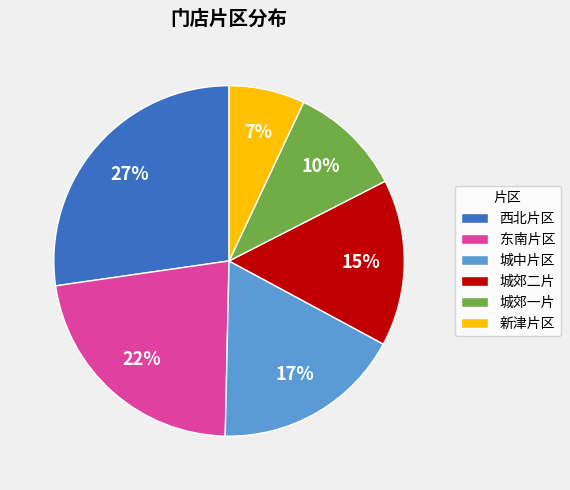

How many segments does this pie chart have?

6